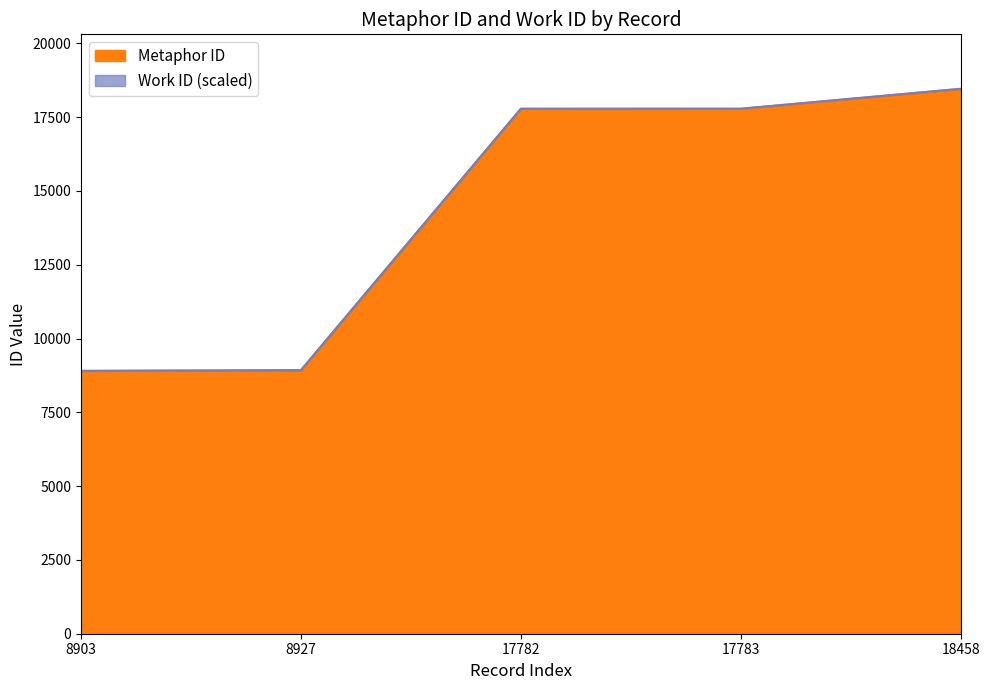

What is the greatest value displayed?

18458